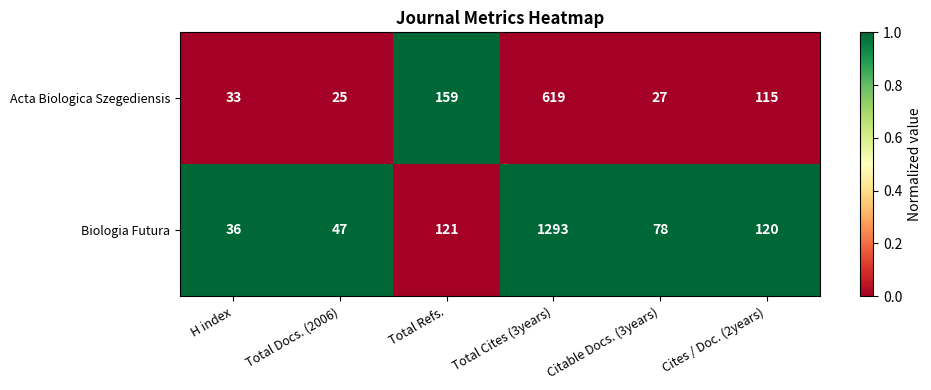

List the series in order of their overall mean, highest first.

Biologia Futura, Acta Biologica Szegediensis